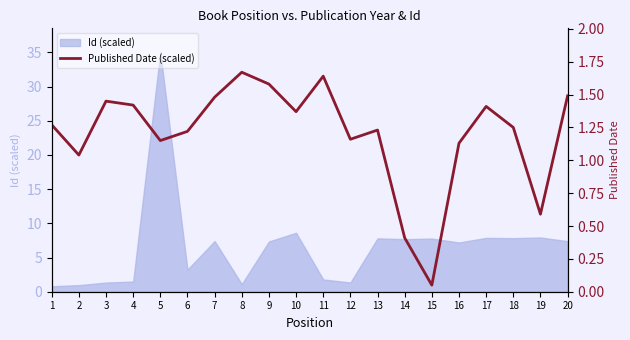

At which label does the data first exceed 1?

1